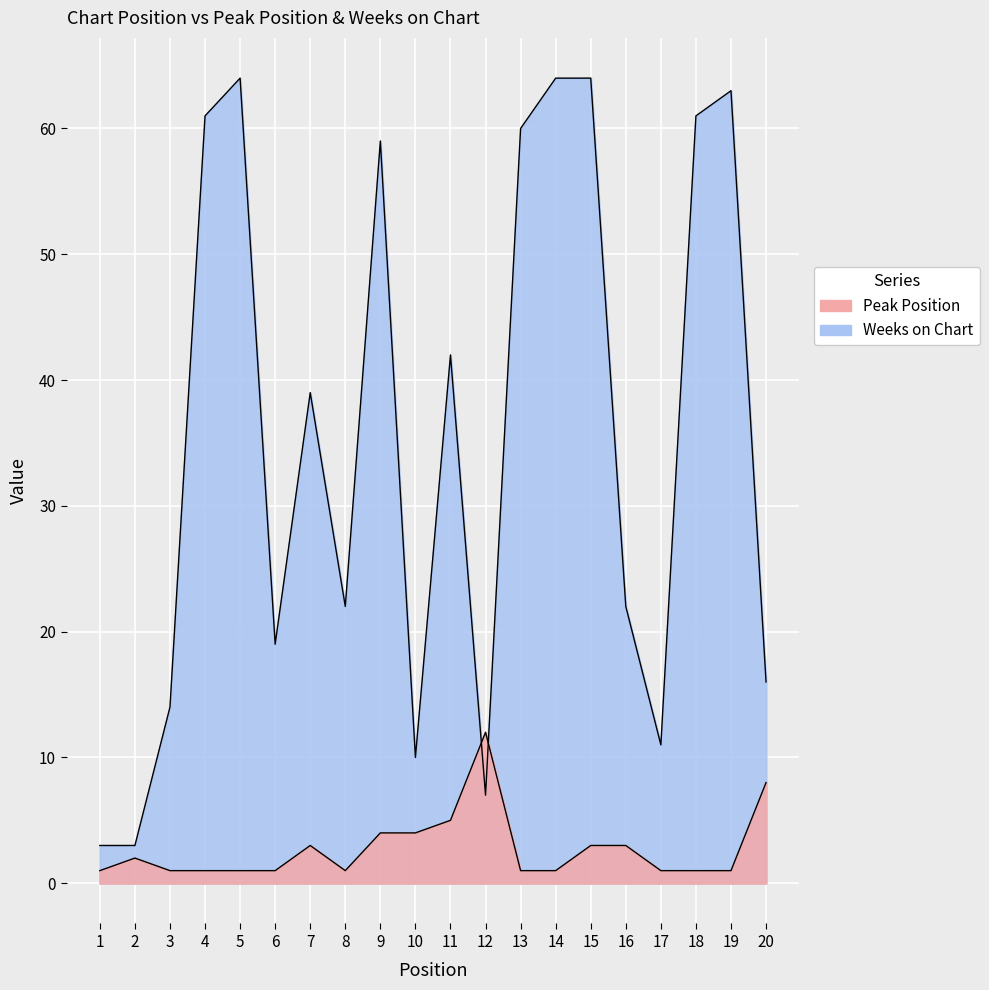

List the series in order of their peak value, lowest first.

Peak Position, Weeks on Chart